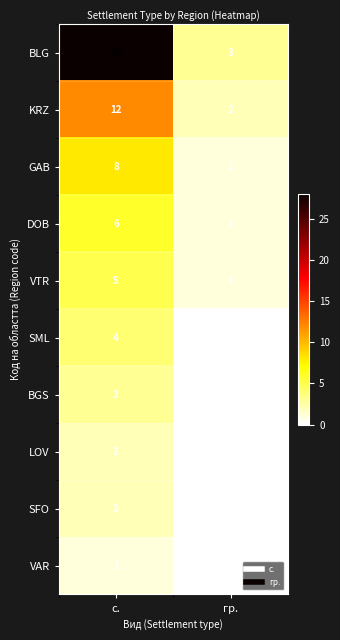

What is the average value of the KRZ series?

7